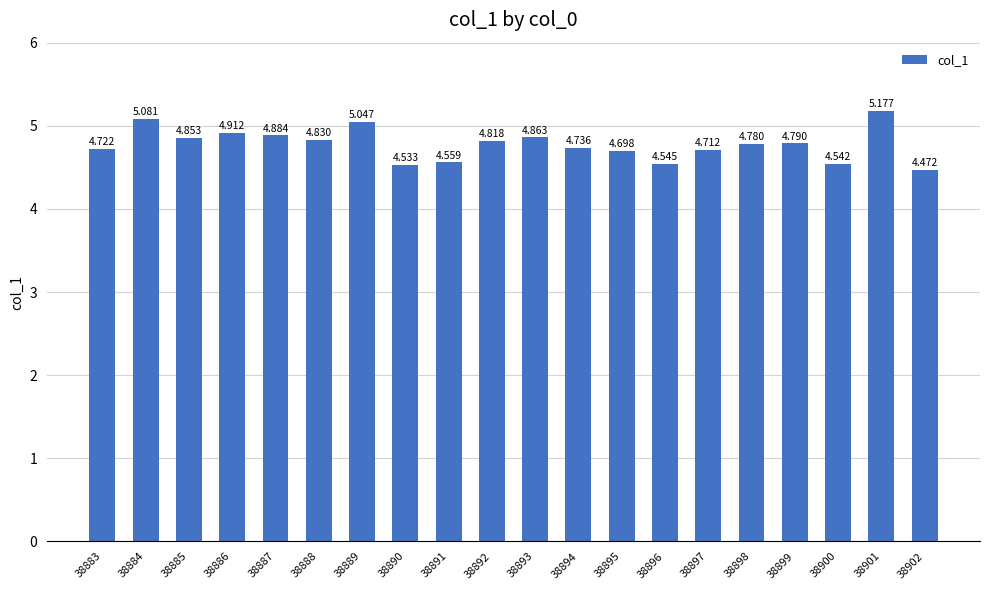

How many data points does each series have?

20